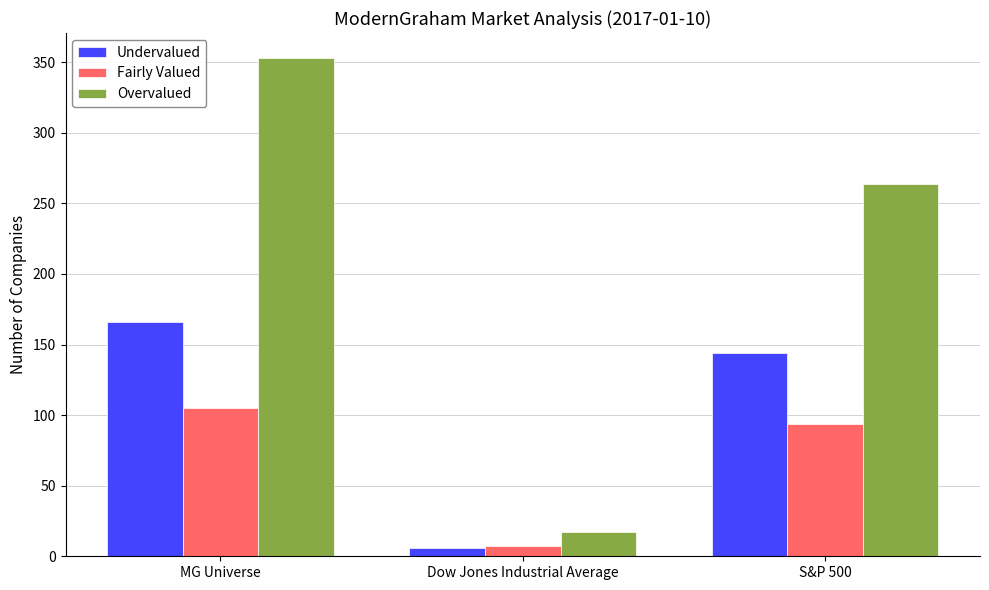

What is the average value of the Undervalued series?

105